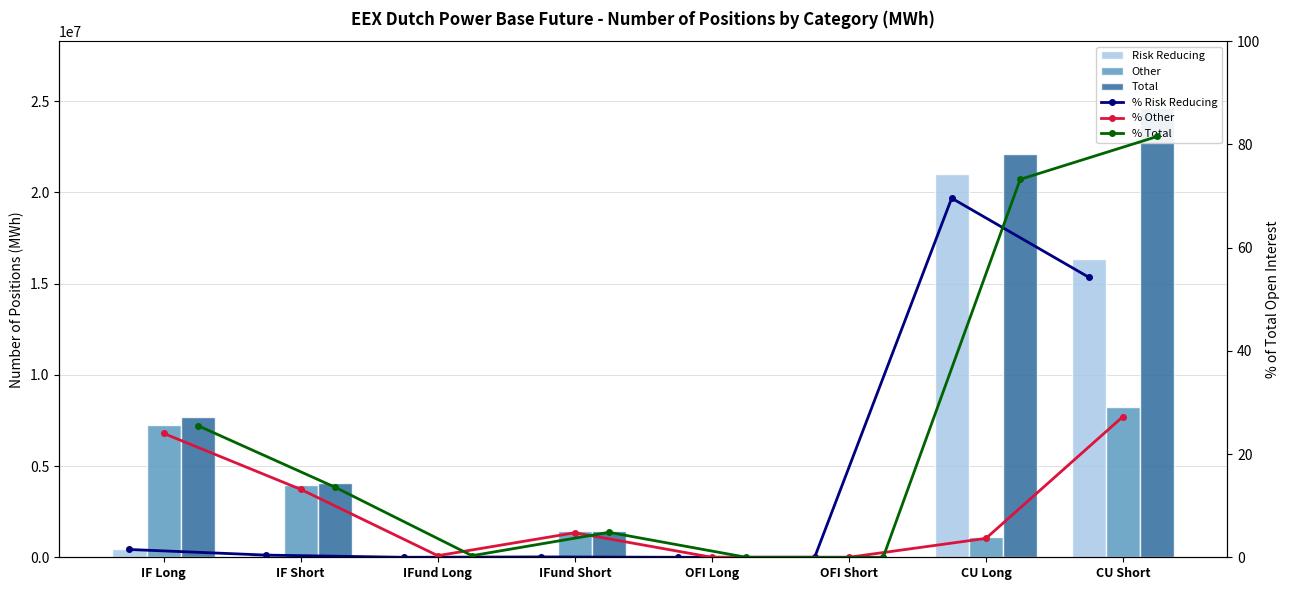

What is the value of the % Risk Reducing bar at the 8th from the left?

54.3